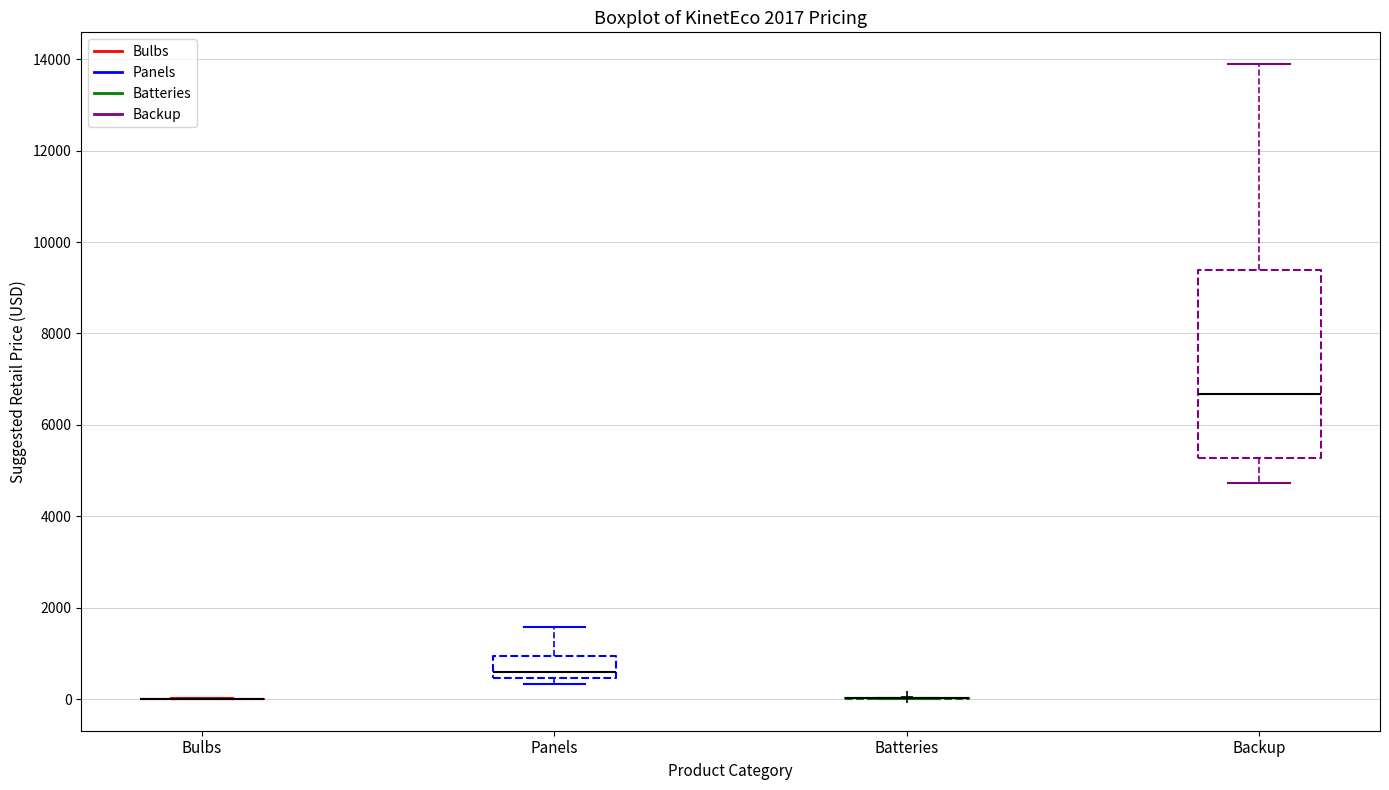

Comparing the boxes themselves (not the whiskers), which one is the tallest?

Backup